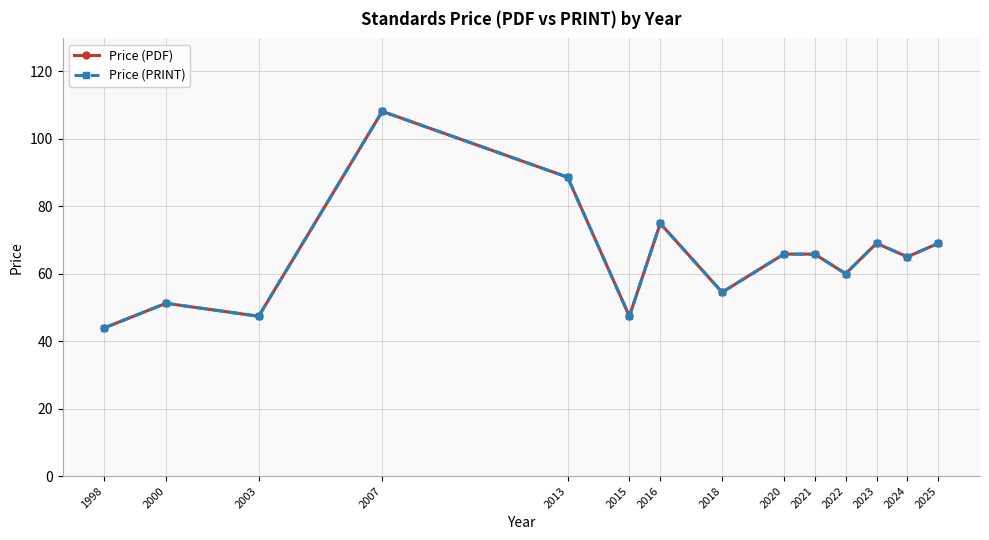

In Price (PRINT), how many points are lower than both neighbors (excluding endpoints)?

5